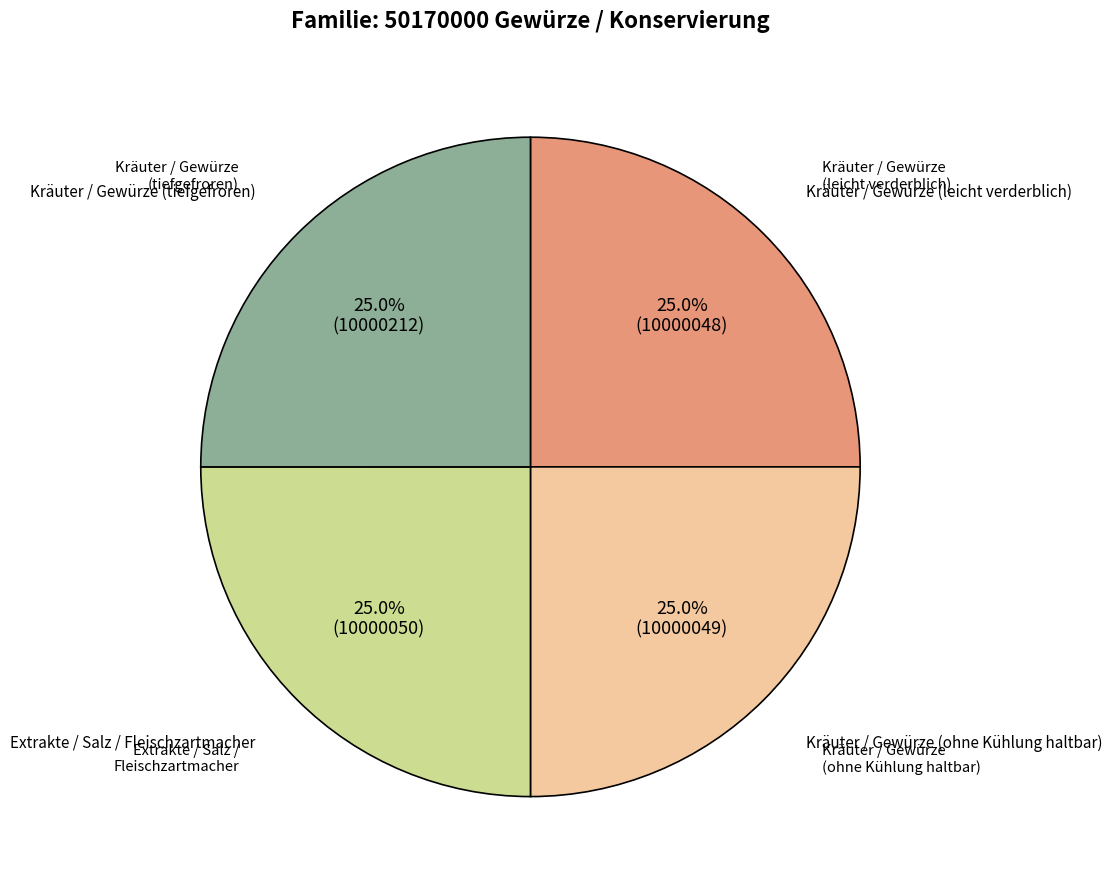

Approximately how many times larger is the value at Kräuter / Gewürze (ohne Kühlung haltbar) compared to Kräuter / Gewürze (leicht verderblich)?

1.0